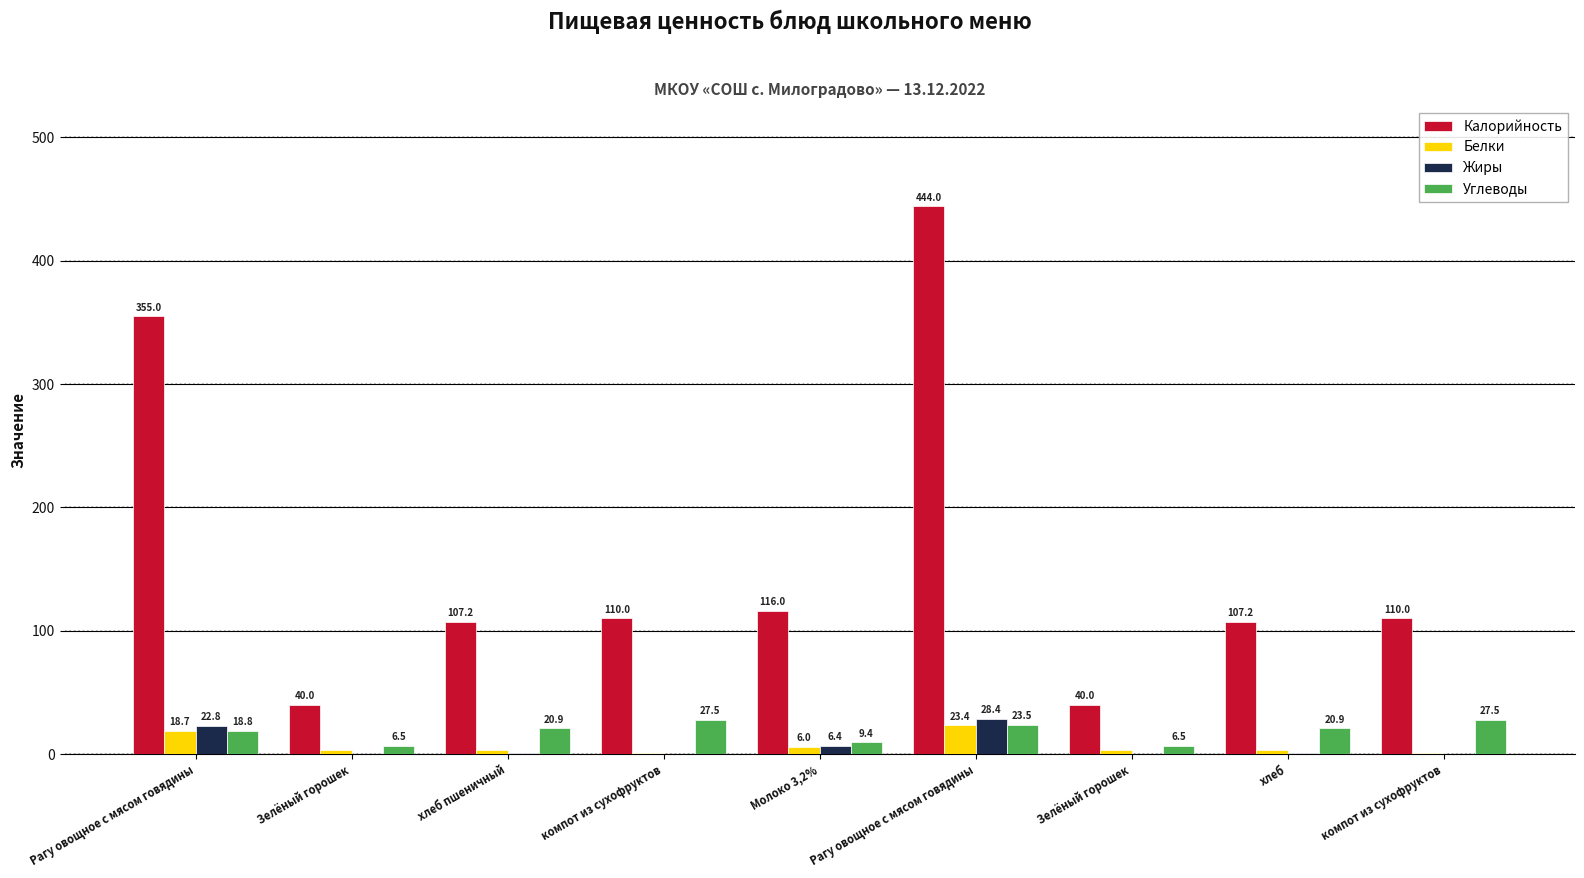

The value of Жиры at хлеб is 0.7. True or false?

False